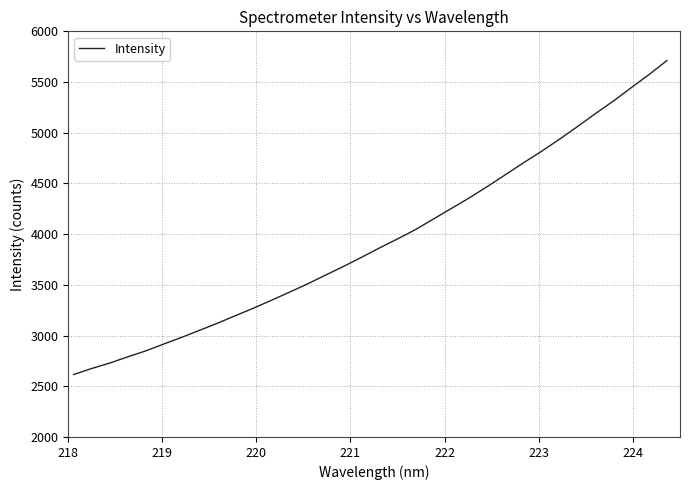

Count the number of categories in the chart.

34